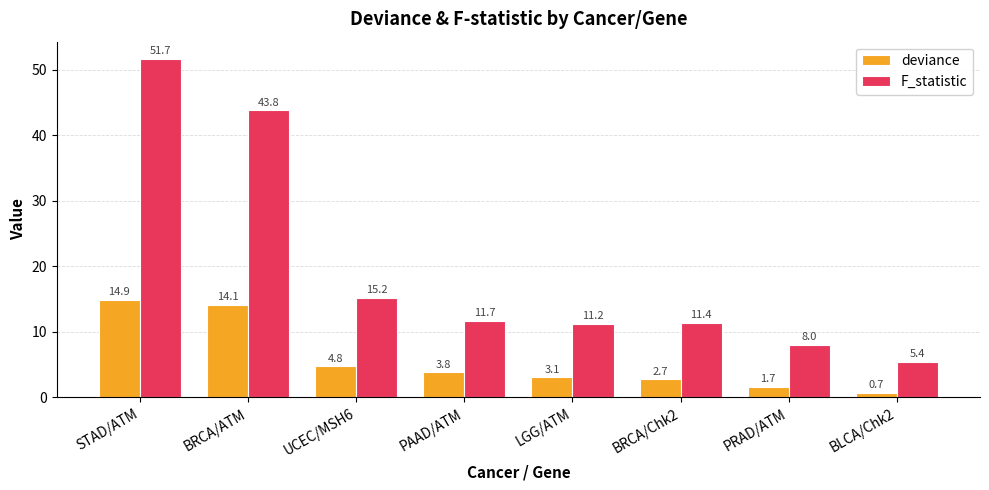

What is the label of the 6th bar from the right?

UCEC/MSH6